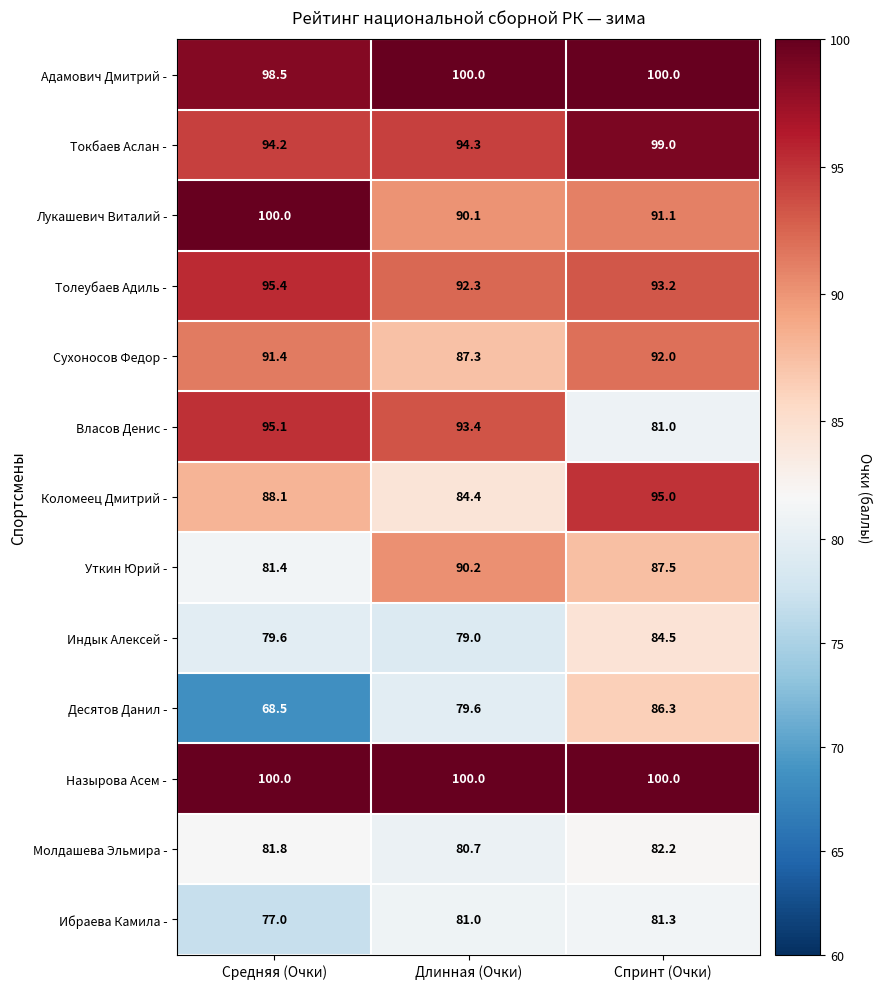

What is the average value of the Молдашева Эльмира - series?

81.6